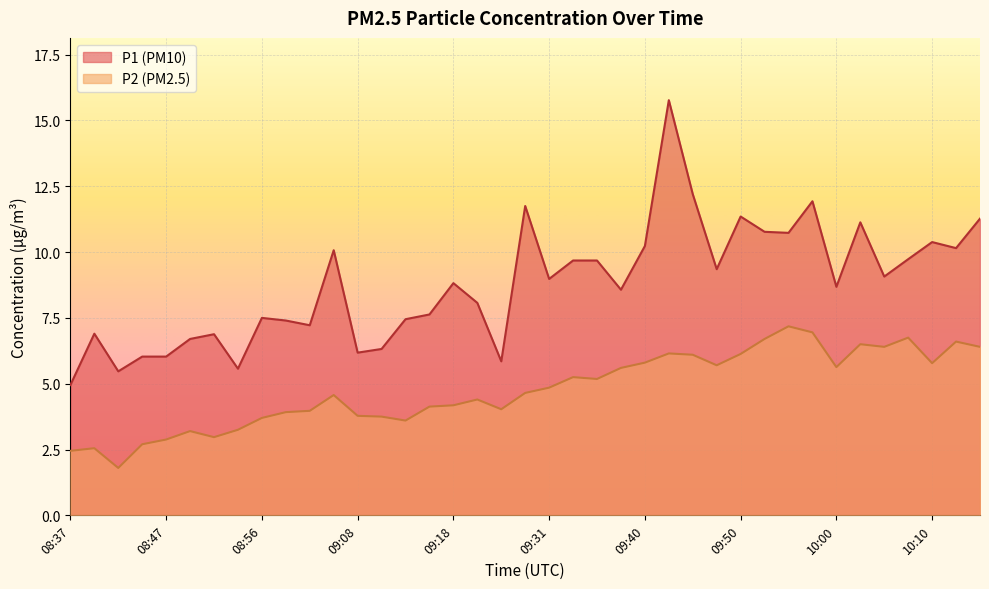

Which has a higher value, 10:05 or 10:02?

10:02